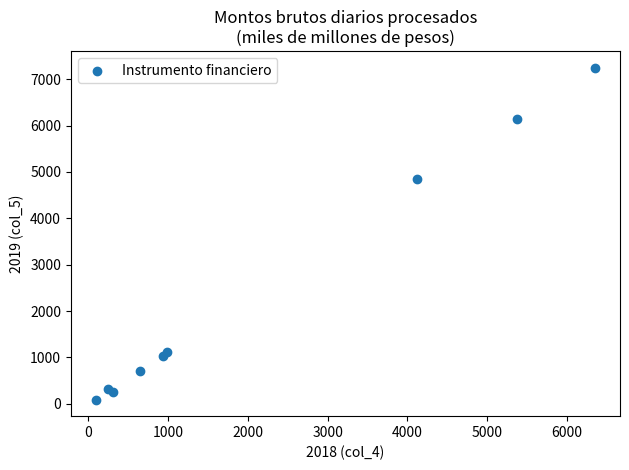

What Y value in the scatter plot is closest to 3668?

4847.0